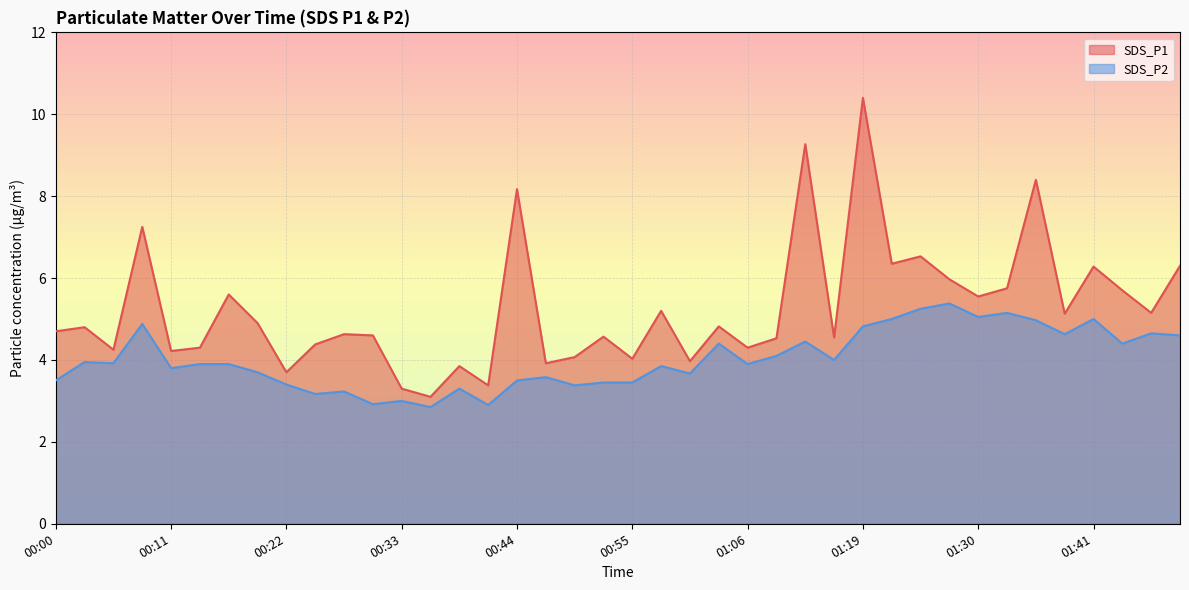

What value does the SDS_P2 series have at 00:11?

3.8